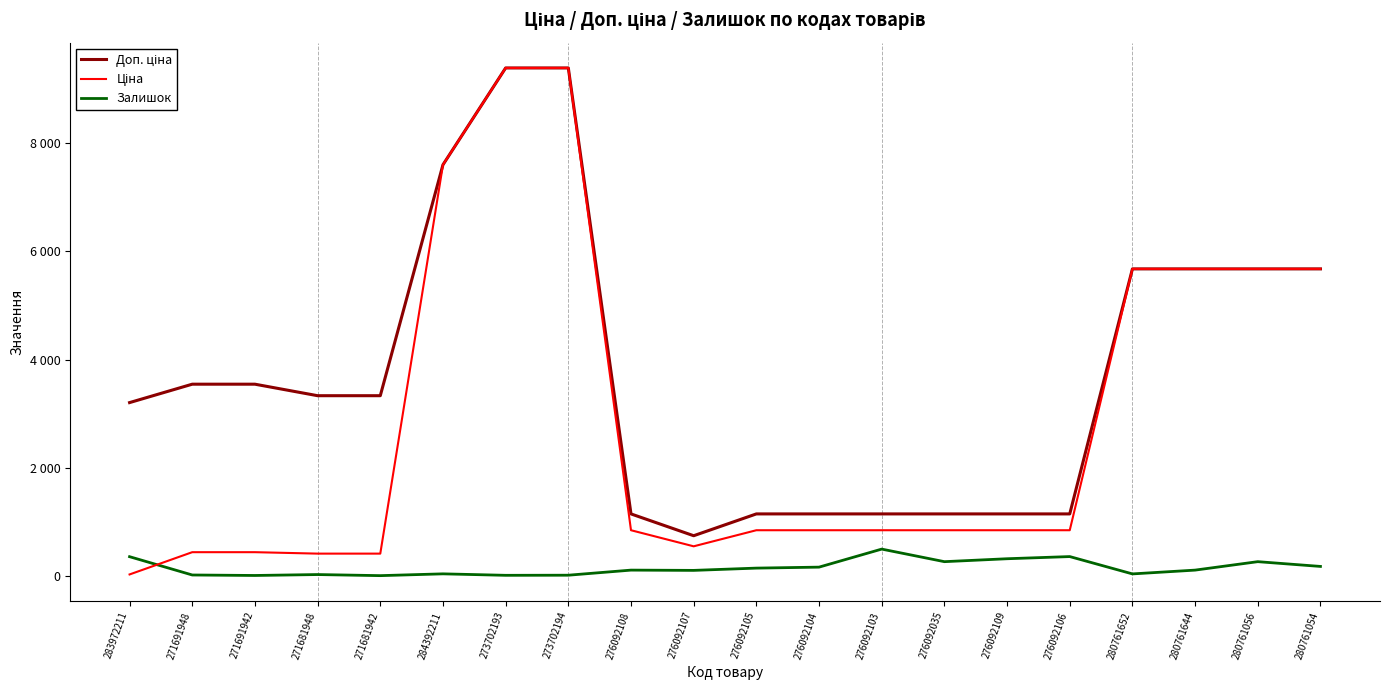

What is the value of the Доп. ціна point at the 10th from the left?

747.0